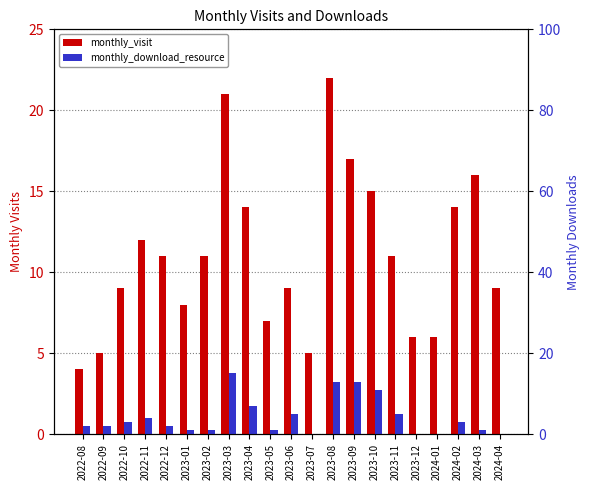

What position from the right is 2023-11?

6